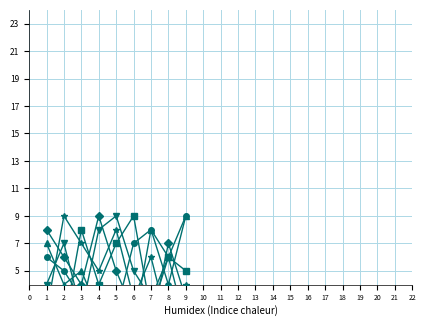

List the series in order of their peak value, lowest first.

col_3, col_6, col_7, col_4, col_5, col_2